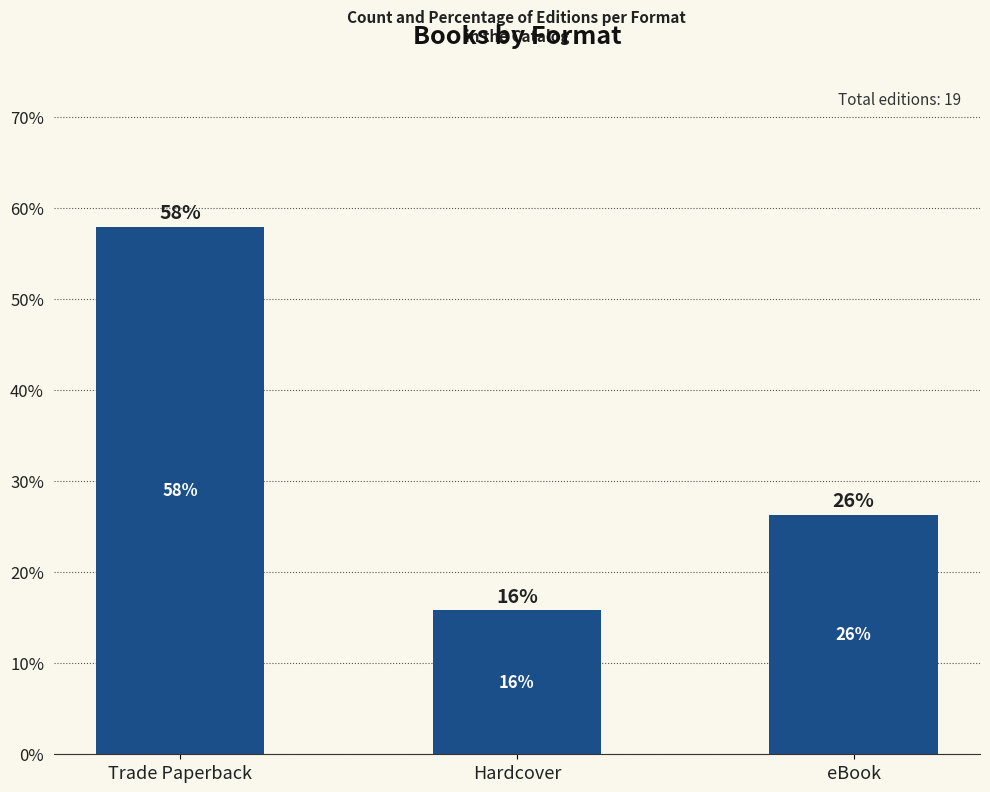

Reading right to left, extract all data points from this chart.

eBook=26.3	Hardcover=15.8	Trade Paperback=57.9